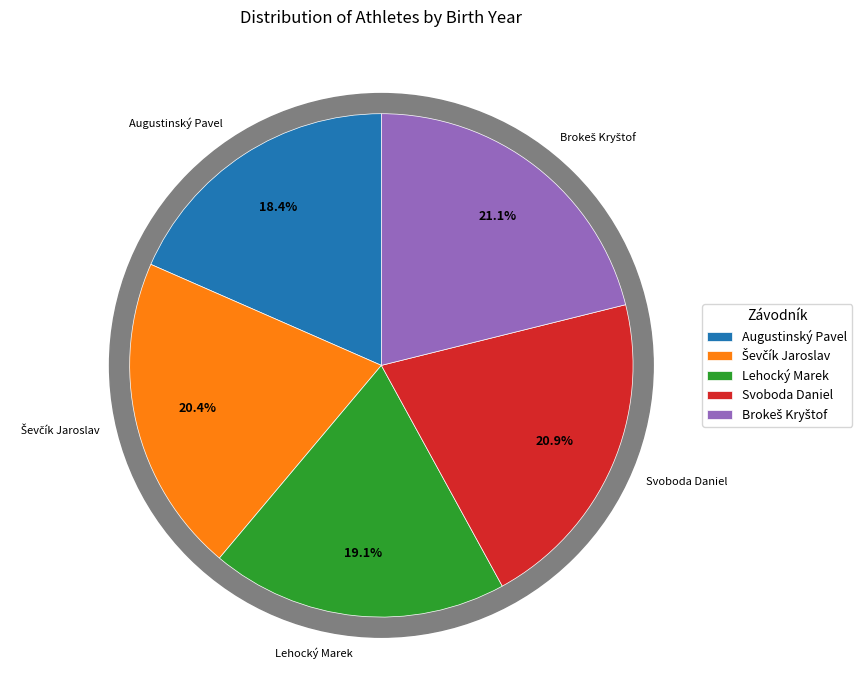

Do Lehocký Marek and Svoboda Daniel together represent more than half of the pie?

No